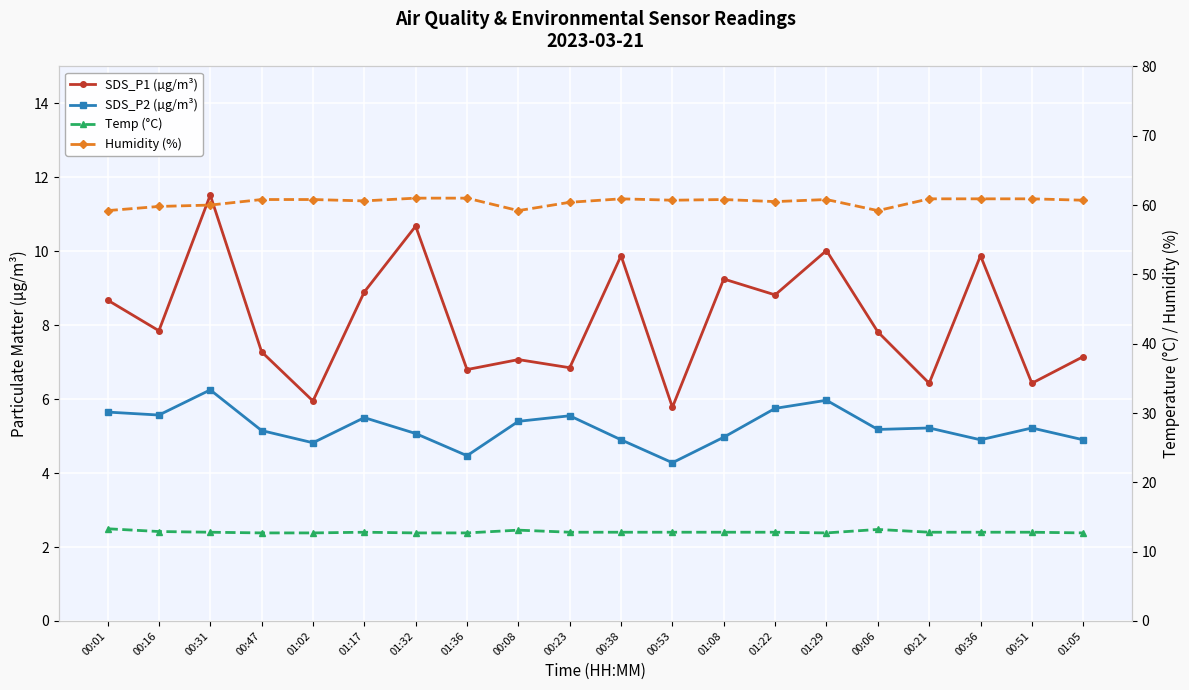

How many Temp (°C) values are between 12 and 13?

17